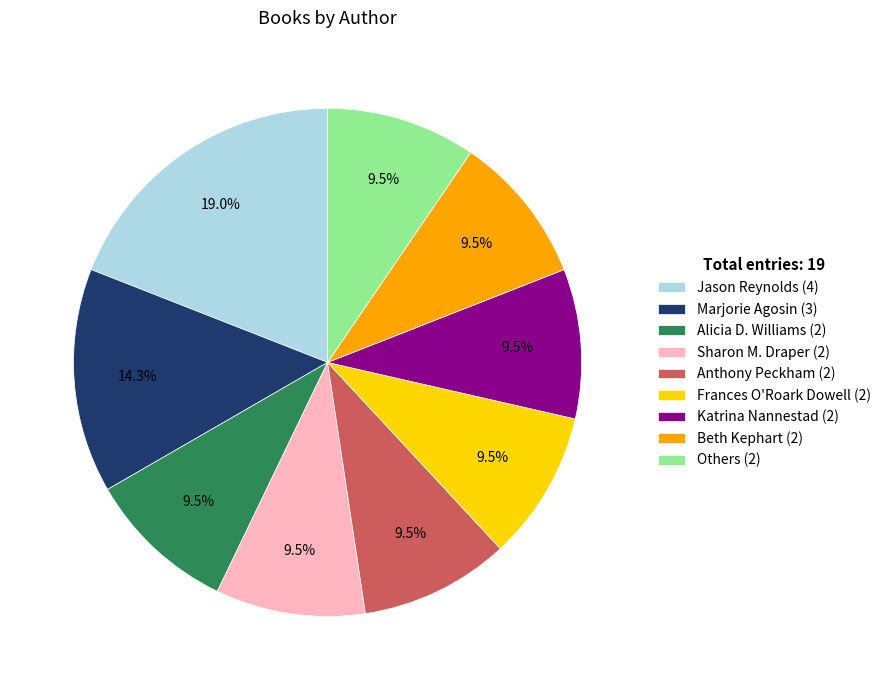

Does any single category account for the majority?

No